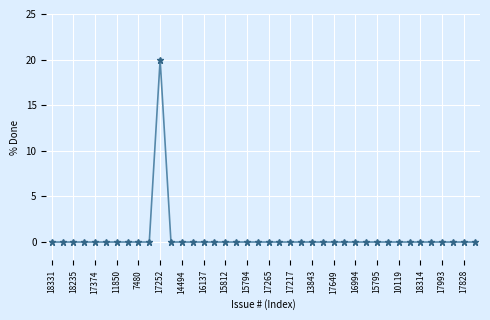

How many distinct data groups are displayed?

1